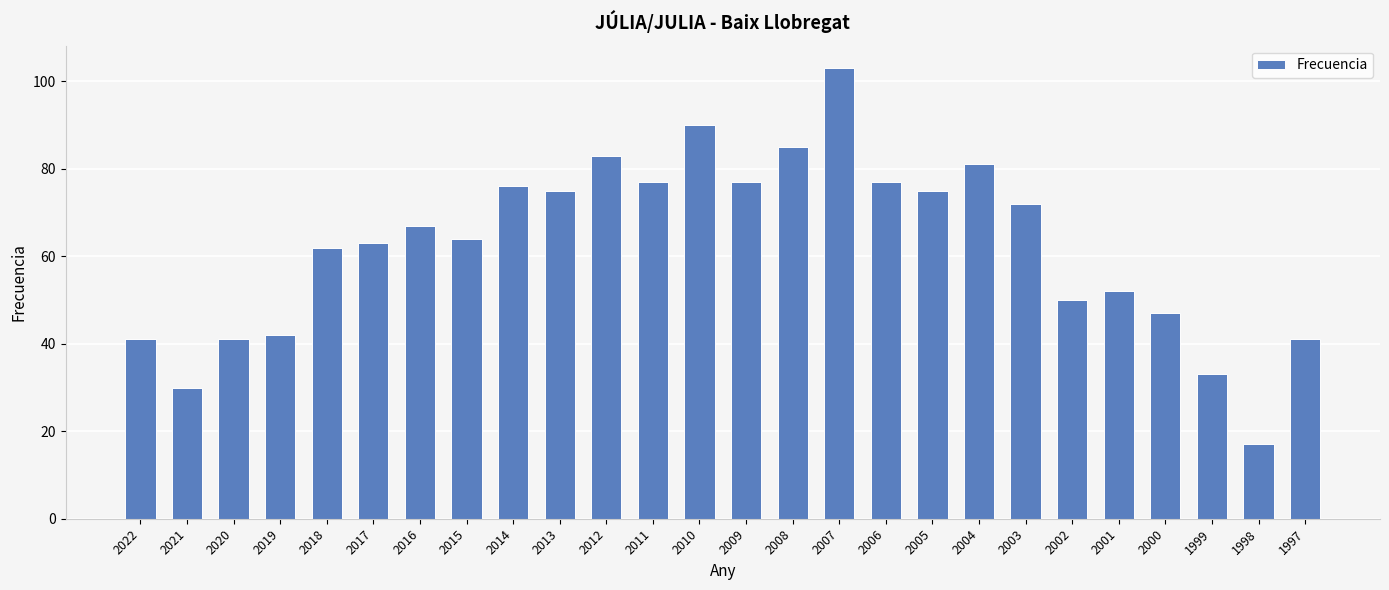

Reading left to right, transcribe all the data shown in this chart.

41	30	41	42	62	63	67	64	76	75	83	77	90	77	85	103	77	75	81	72	50	52	47	33	17	41